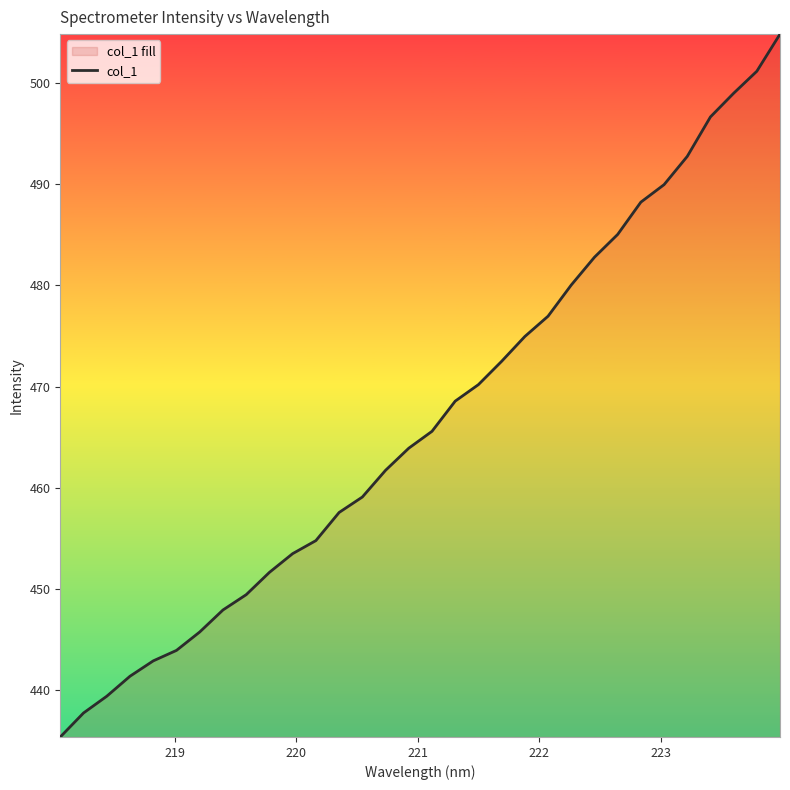

What is the sum of all values?

14935.1